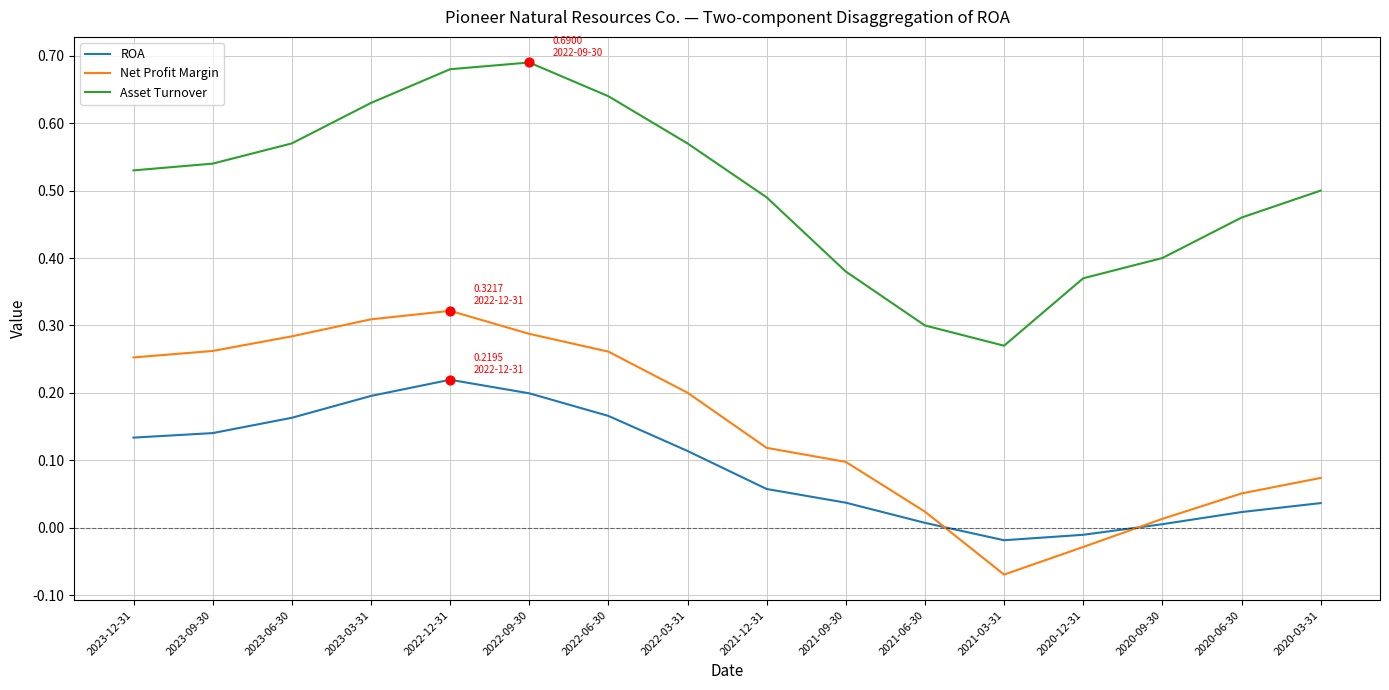

What is the total value across all series at 2023-06-30?

1.0